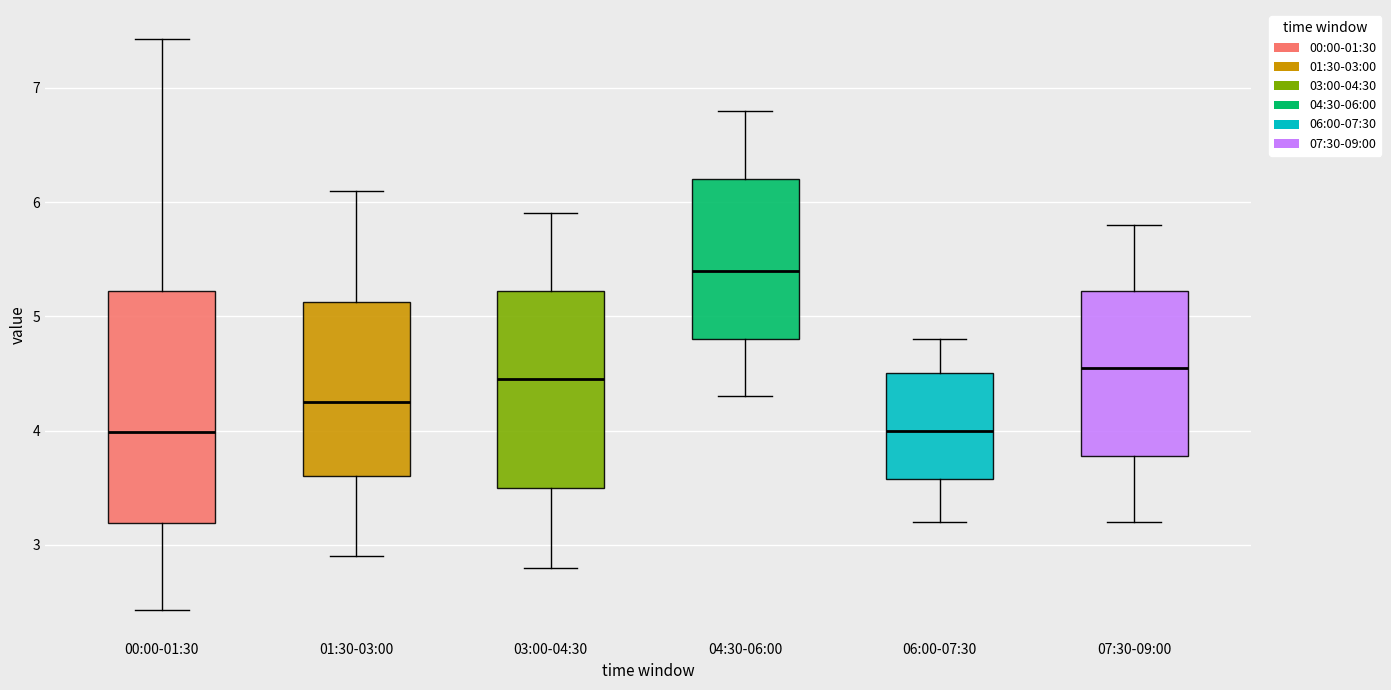

Which box has the highest median line?

04:30-06:00